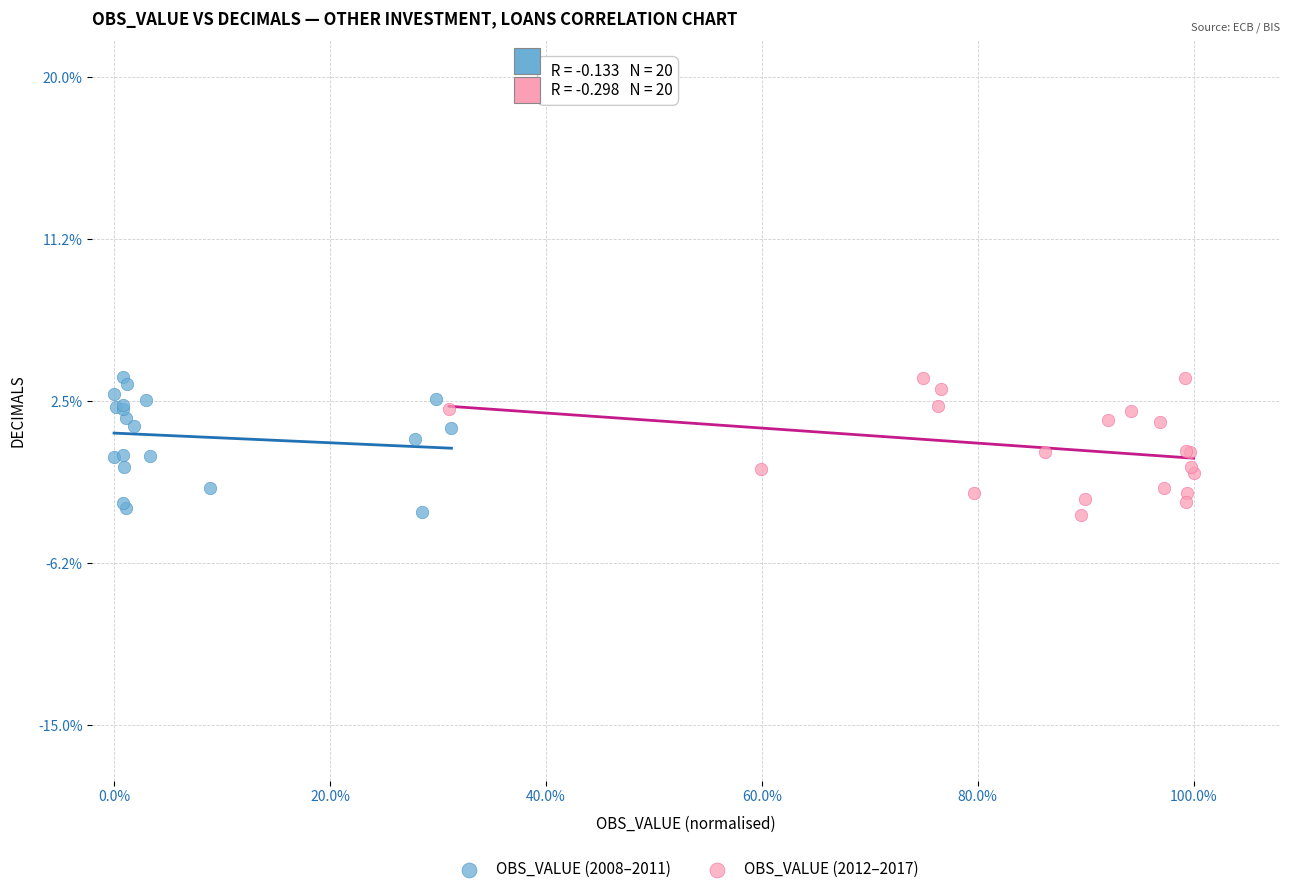

What are all the series names shown in the legend?

OBS_VALUE (2008–2011), OBS_VALUE (2012–2017)